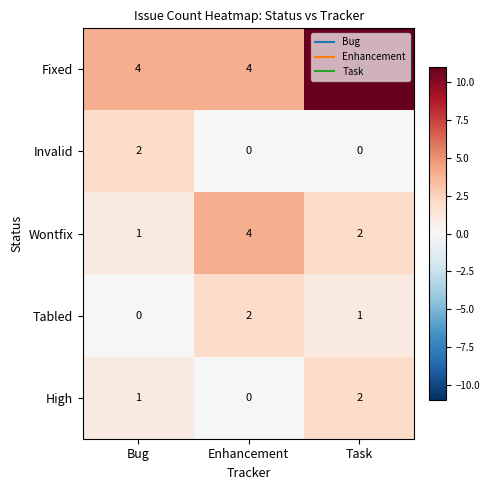

How many categories are shown in the chart?

3